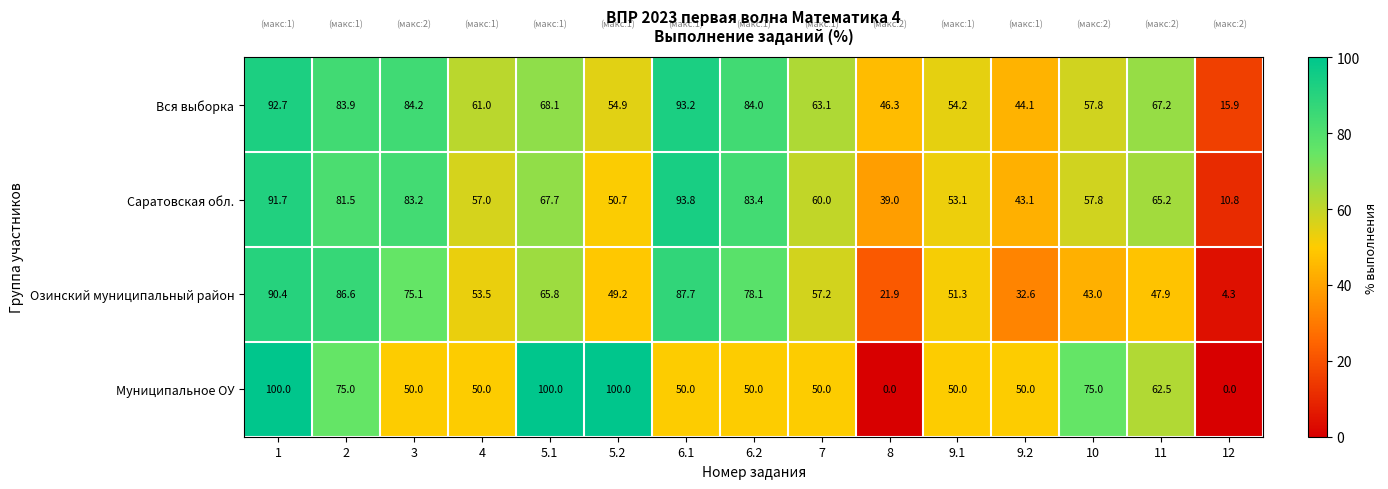

Count the number of categories in the chart.

15